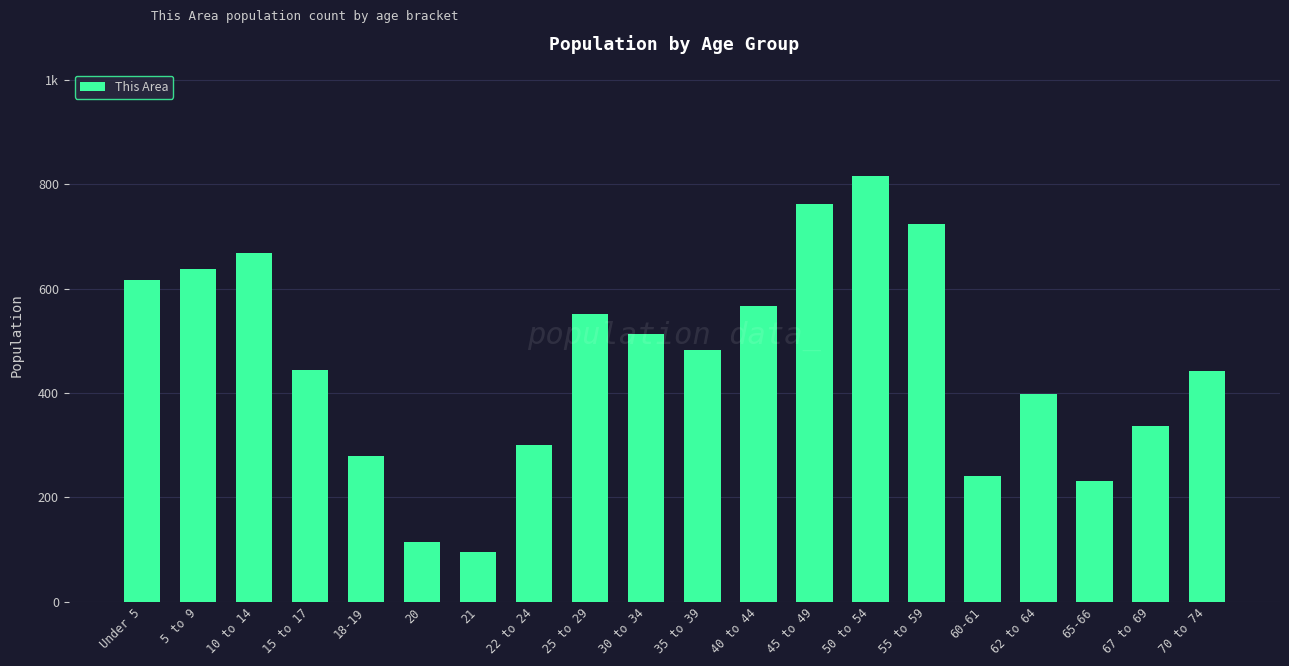

What is the sum of all values?

9222